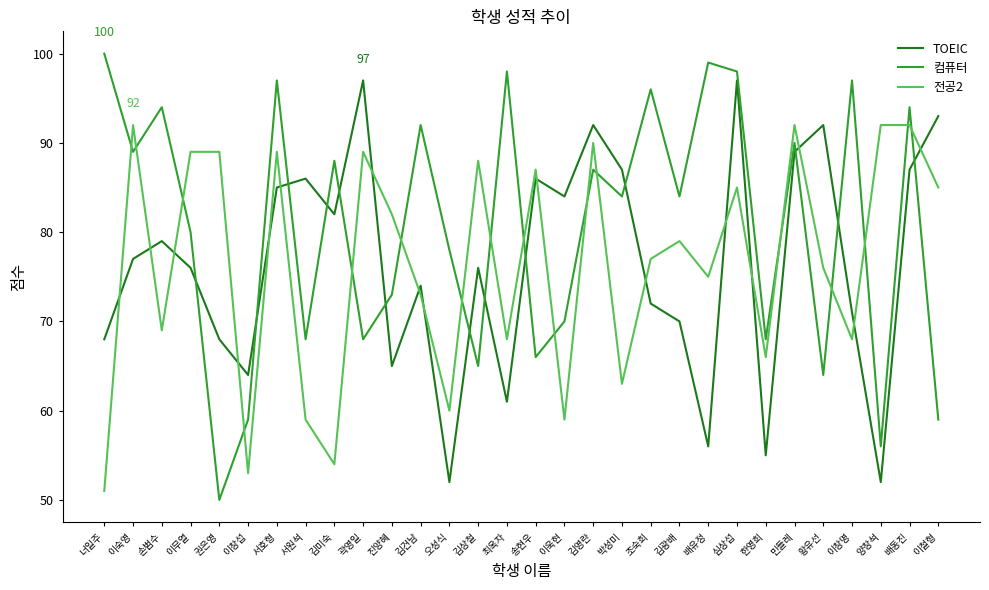

Which series has the widest spread of values?

컴퓨터